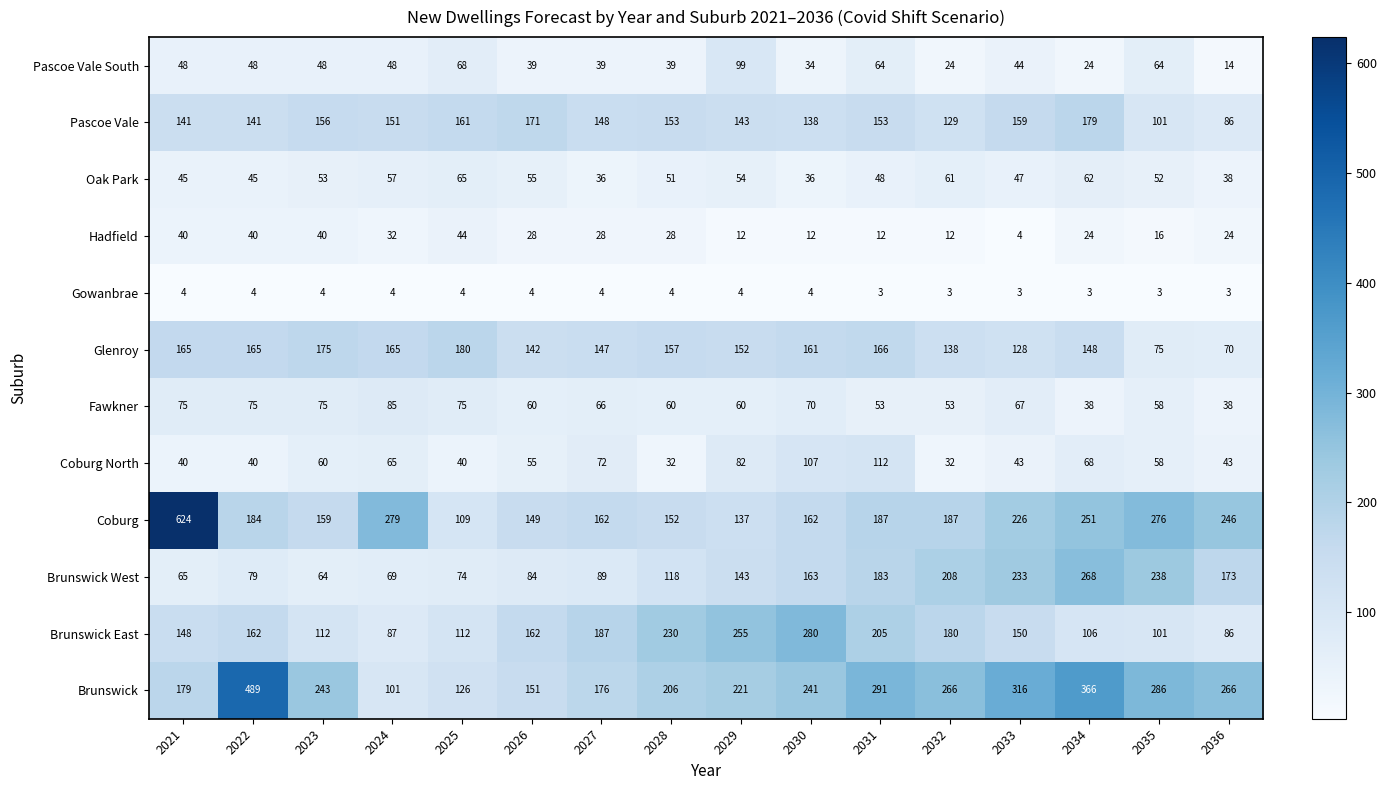

Which label corresponds to the largest value in the chart?

2021